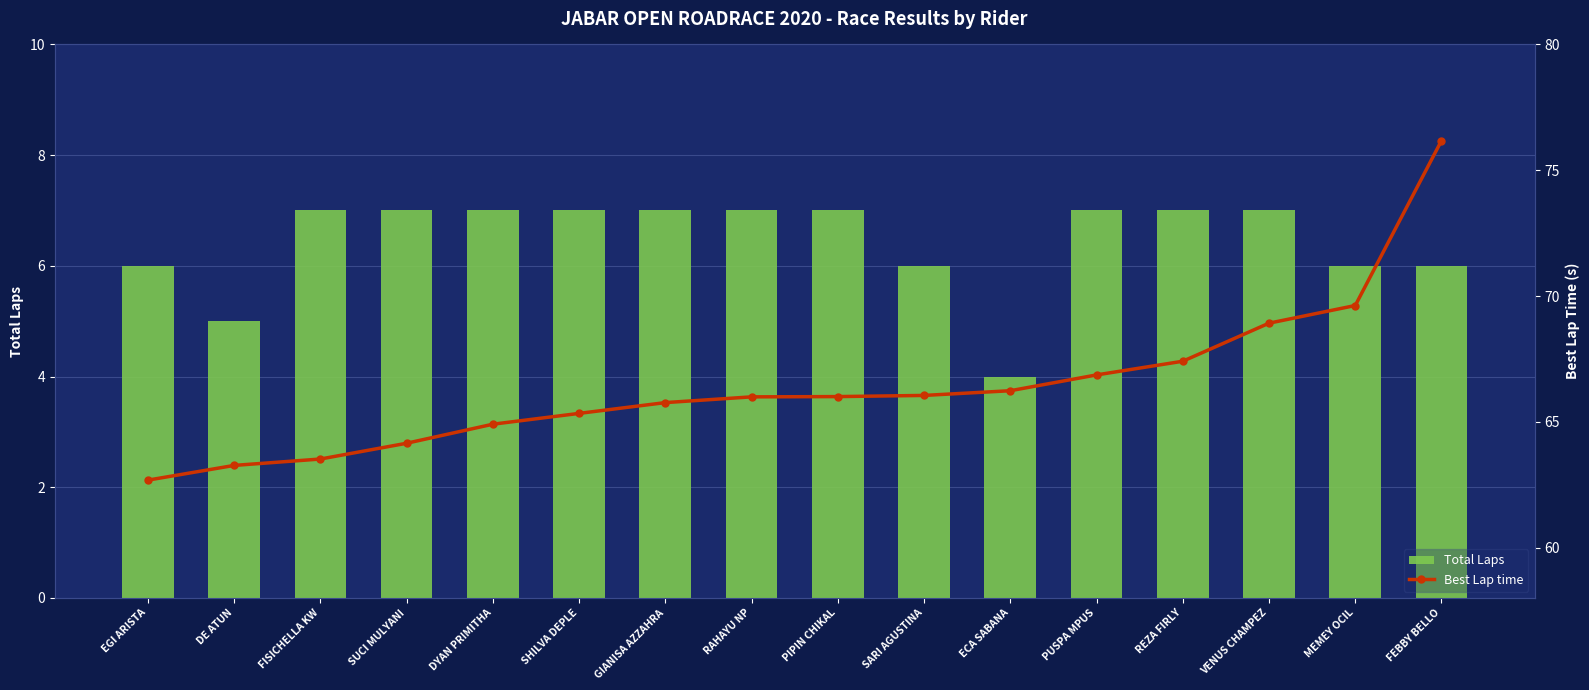

Which series has the largest total across all categories?

Best Lap time